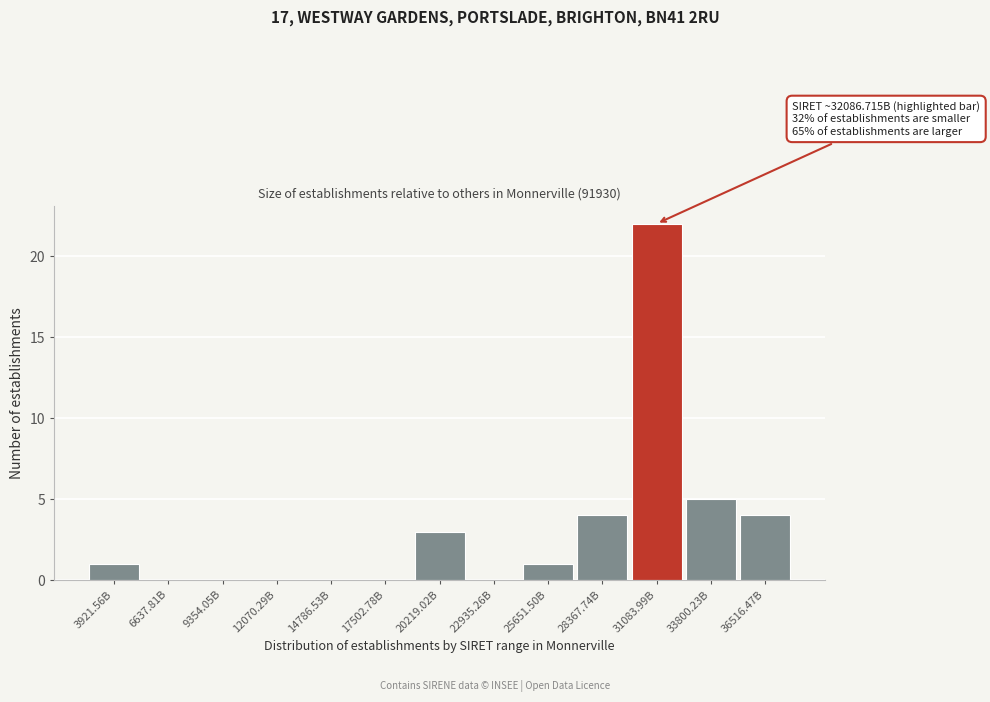

Reading right to left, transcribe all the data shown in this chart.

36516.47B=4	33800.23B=5	31083.99B=22	28367.74B=4	25651.50B=1	22935.26B=0	20219.02B=3	17502.78B=0	14786.53B=0	12070.29B=0	9354.05B=0	6637.81B=0	3921.56B=1